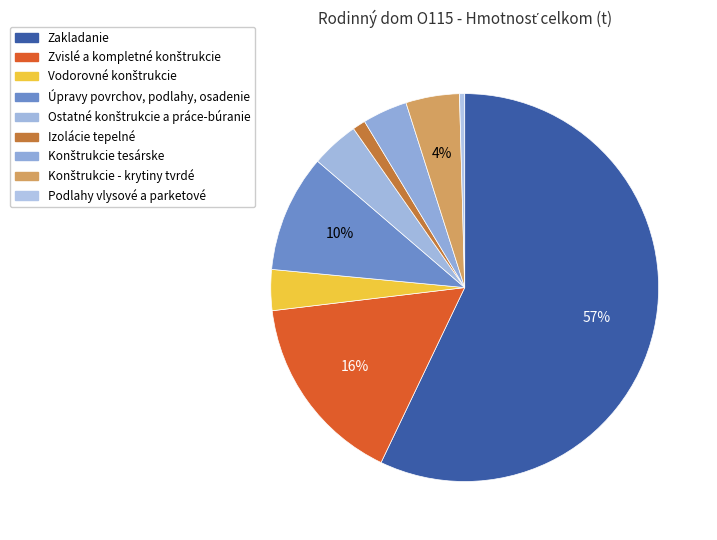

What portion of the pie excludes Konštrukcie tesárske?

96.3%